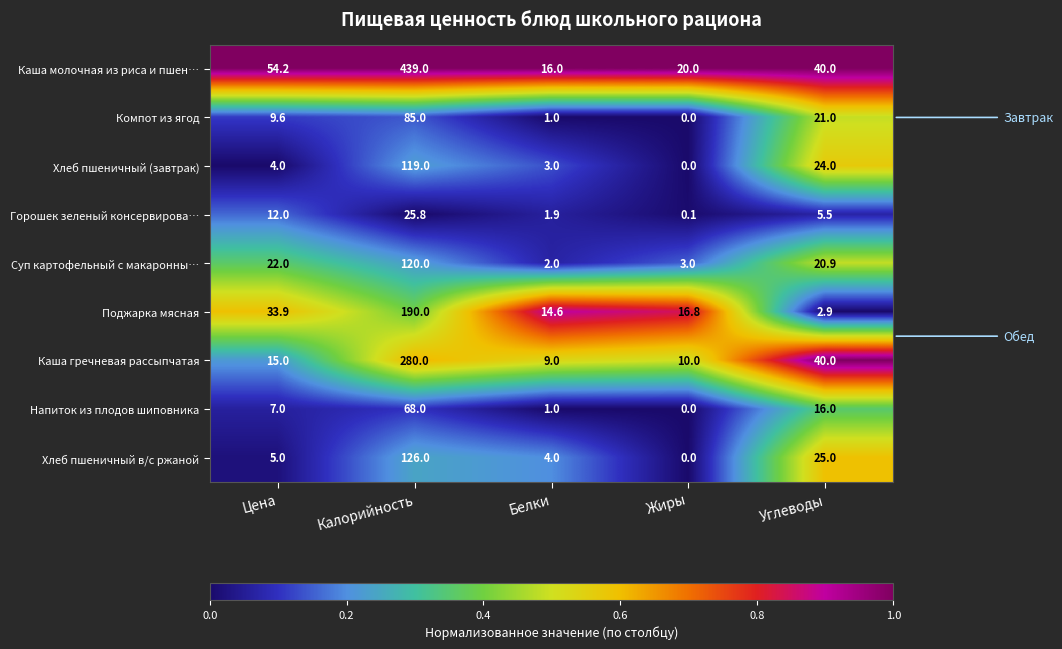

Is it true that Хлеб пшеничный в/с ржаной equals 4.0 at Белки?

True